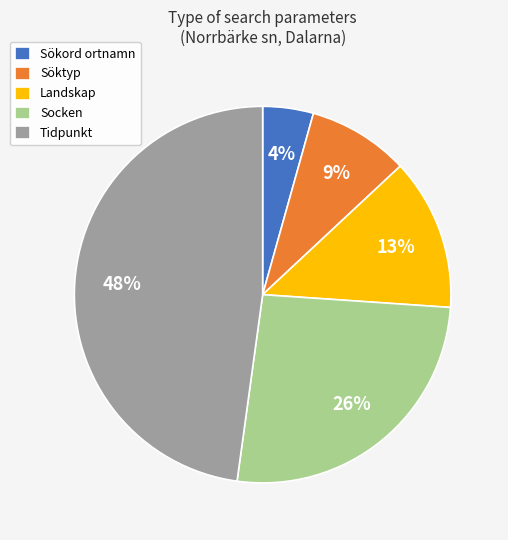

Count the number of slices in the pie.

5